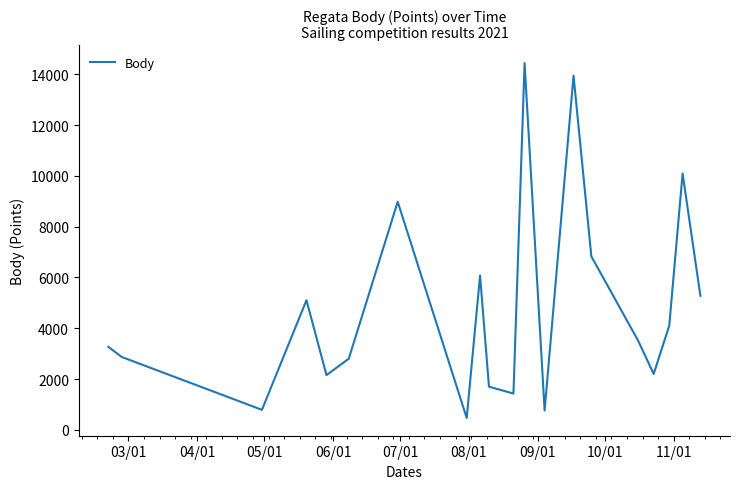

What is the difference between the maximum and minimum values?

13975